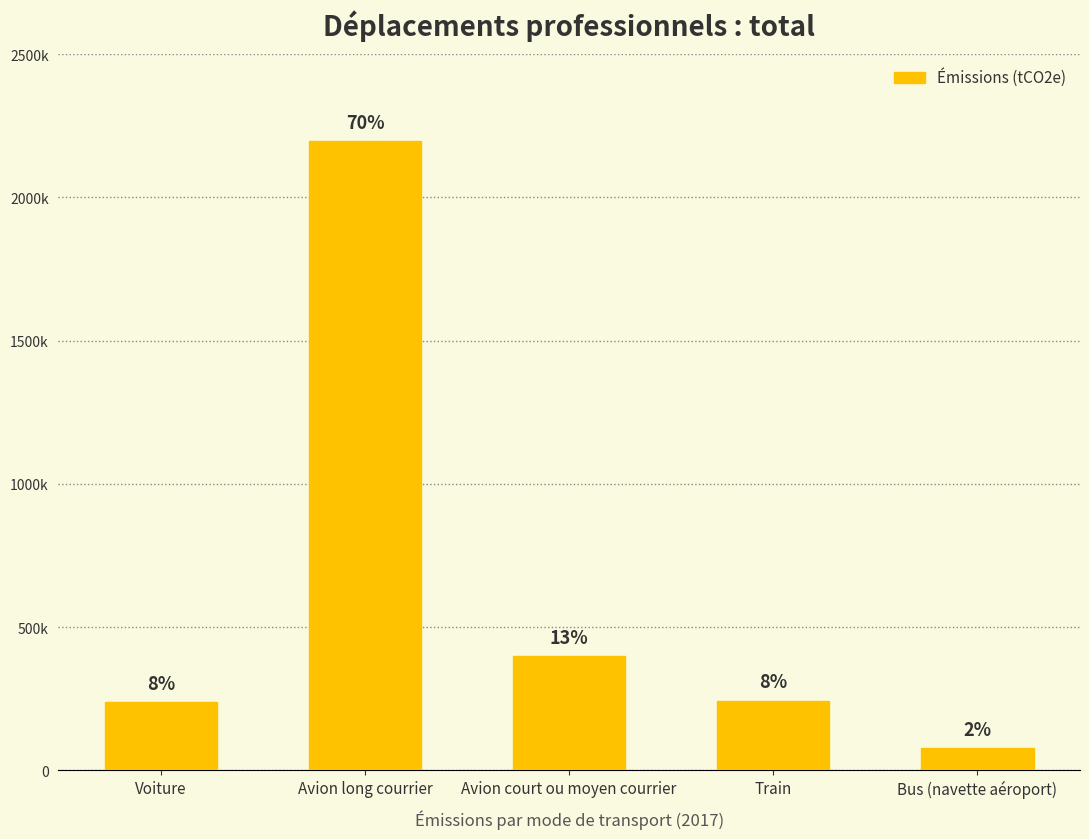

True or false: the data shows 398358.0 at Avion court ou moyen courrier.

True